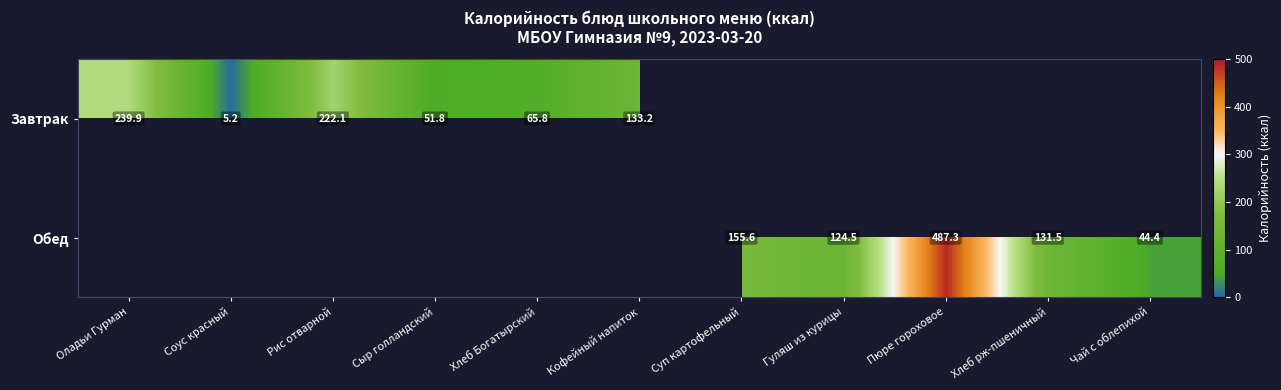

Between Суп картофельный and Сыр голландский, which is larger?

Сыр голландский